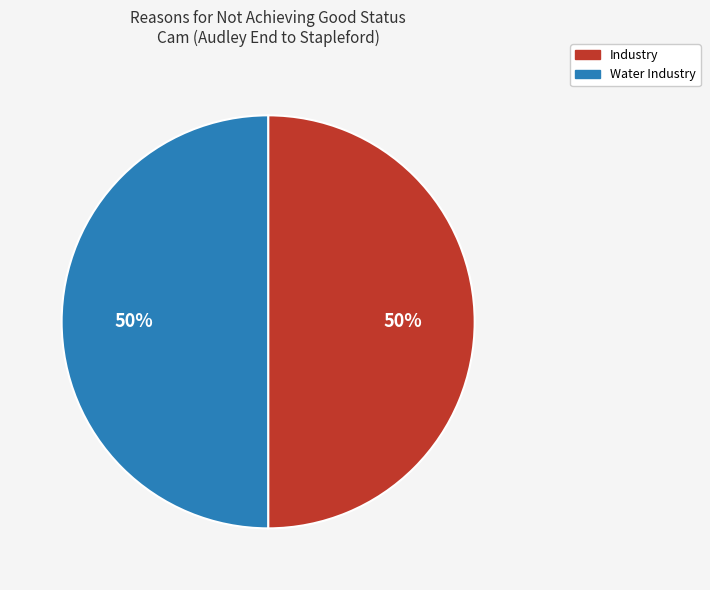

True or false: Water Industry accounts for 50% of the total.

True